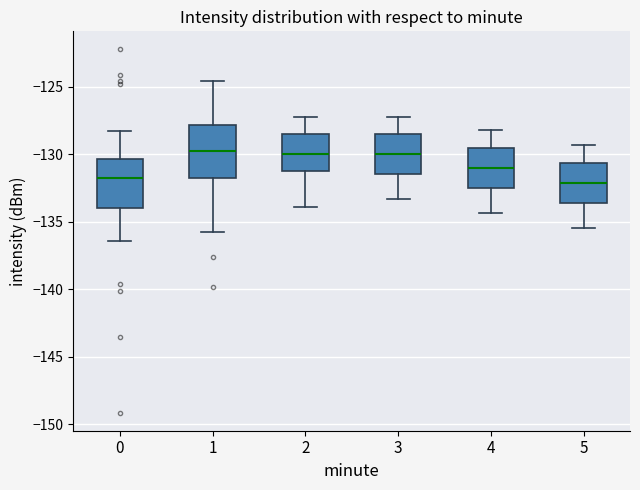

Reading left to right, read every box against the y-axis: the position of its median line, the range the box covers, and the ends of its whiskers. The values are not printed on the chart, so give them approximately, as read against the axis.

0: median -131.5, box -134.0 to -130.5, whiskers -136.5 to -128.5
1: median -130.0, box -131.5 to -128.0, whiskers -136.0 to -124.5
2: median -130.0, box -131.0 to -128.5, whiskers -134.0 to -127.0
3: median -130.0, box -131.5 to -128.5, whiskers -133.5 to -127.0
4: median -131.0, box -132.5 to -129.5, whiskers -134.5 to -128.0
5: median -132.0, box -133.5 to -130.5, whiskers -135.5 to -129.5